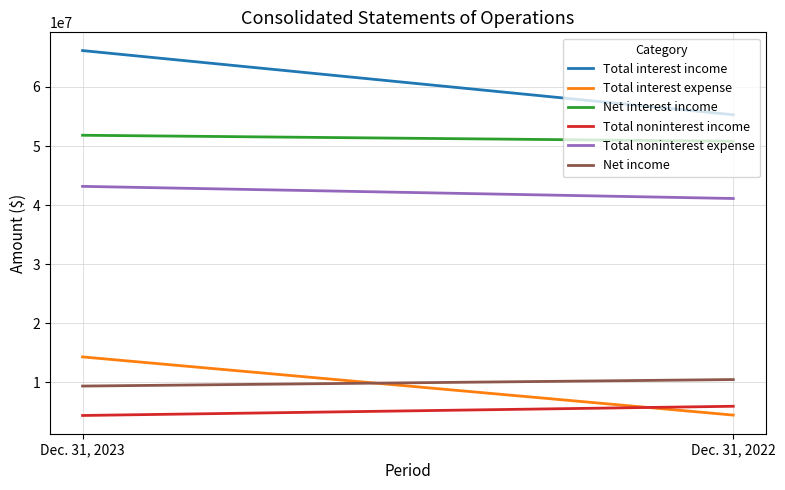

What is the difference between the maximum and minimum values in the Total interest expense series?

9845000